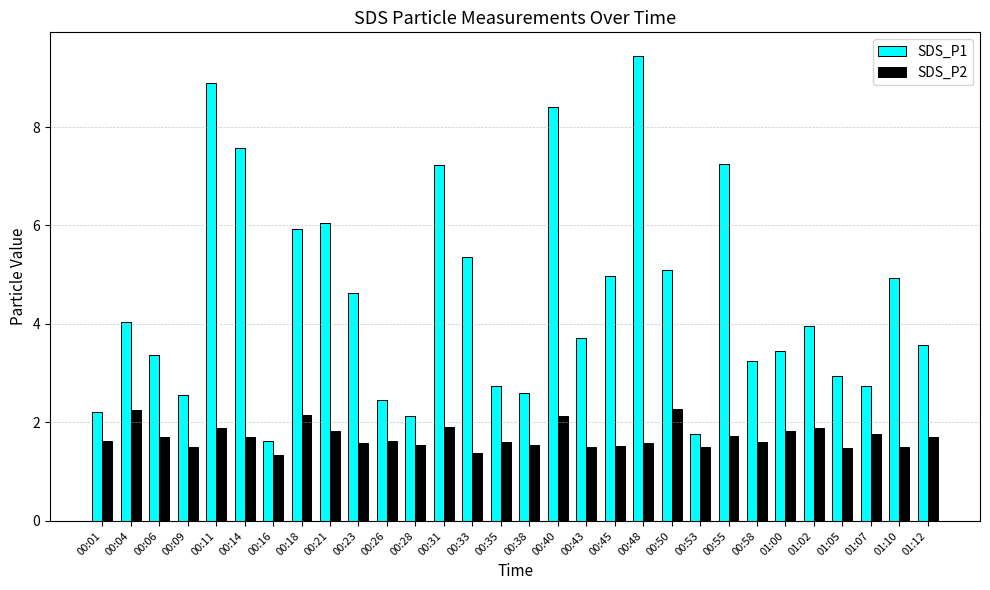

What position from the right is 00:50?

10